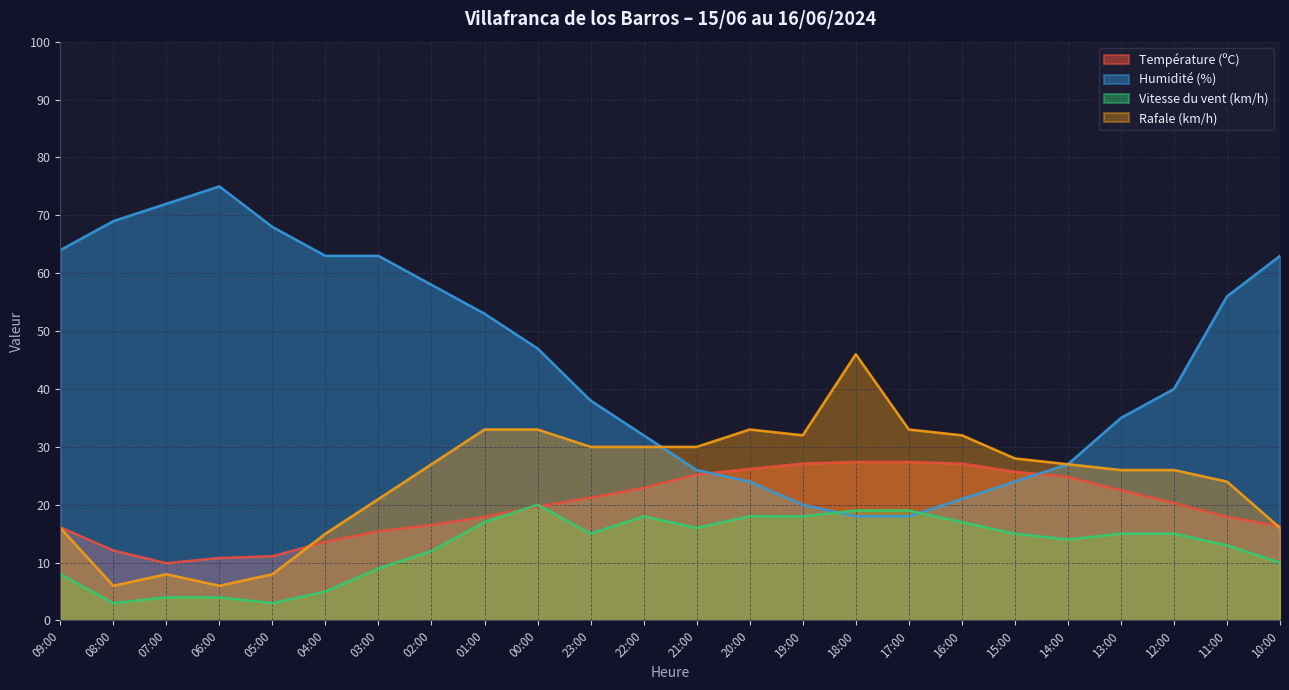

How many intersections are there between Température (ºC) and Rafale (km/h)?

2